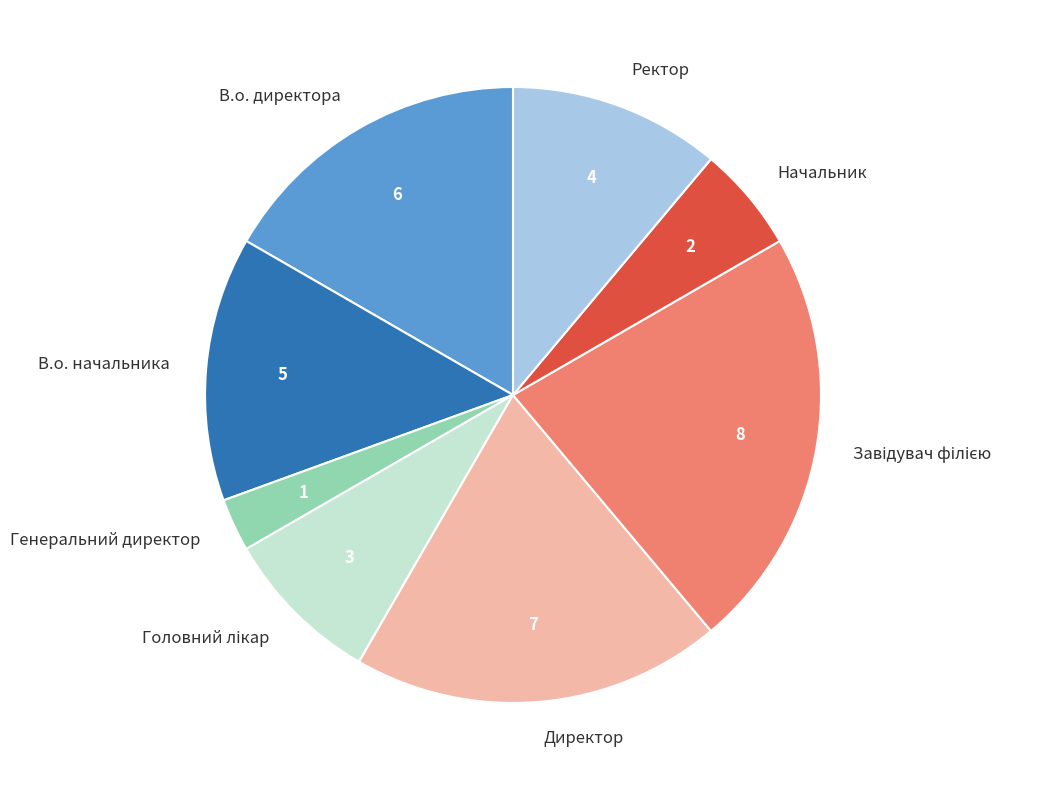

Is it true that В.о. начальника is 14% of the pie?

True